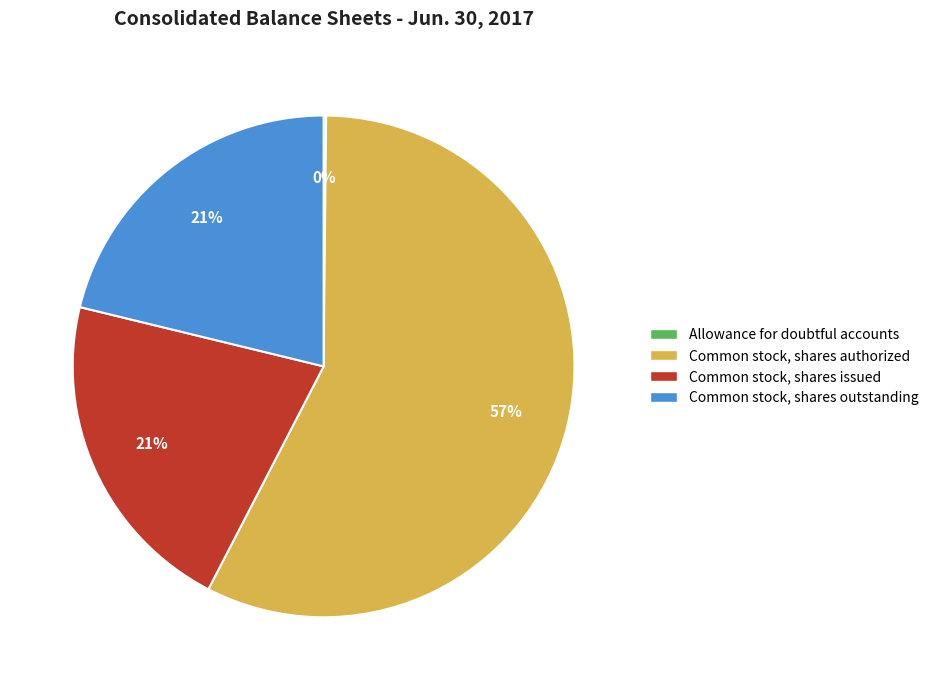

True or false: Common stock, shares outstanding accounts for 21% of the total.

True